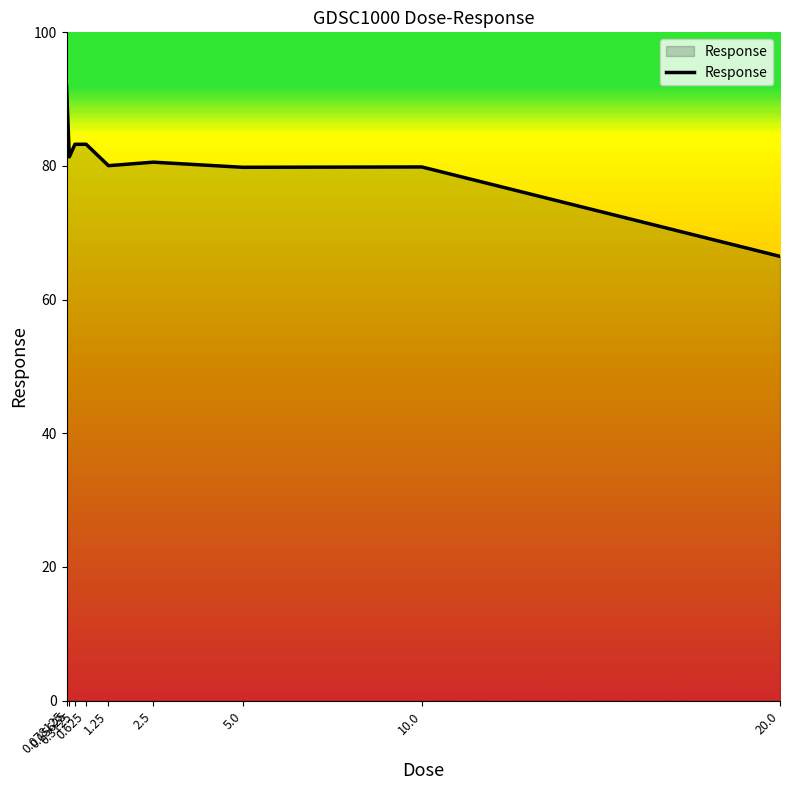

The value at 1.25 is 143.3. True or false?

False